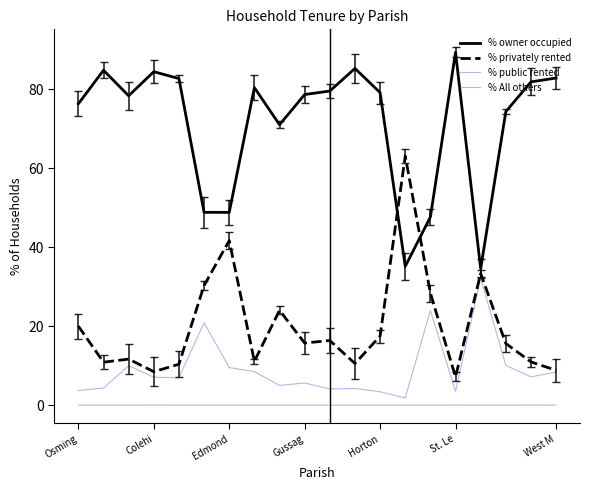

Is this an area chart (filled region under the line)?

No